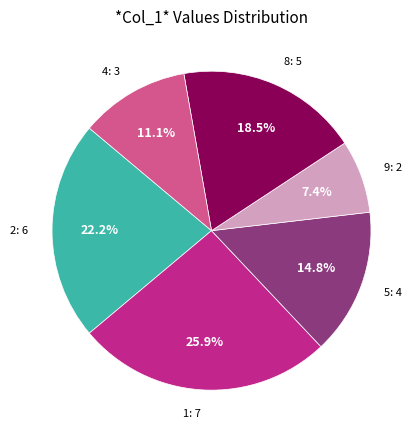

To the nearest percent, what is the average slice percentage?

17%